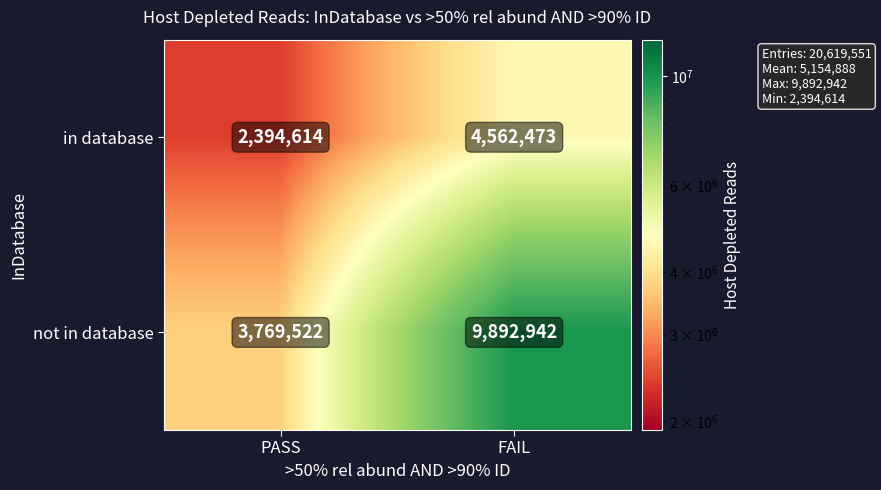

The not in database series shows 3643178 at FAIL. True or false?

False